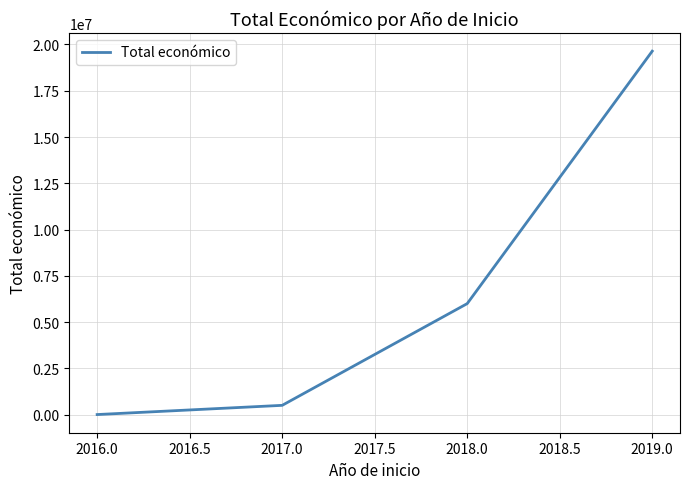

What is the change in value from 2018.0 to 2019.0?

+13639916